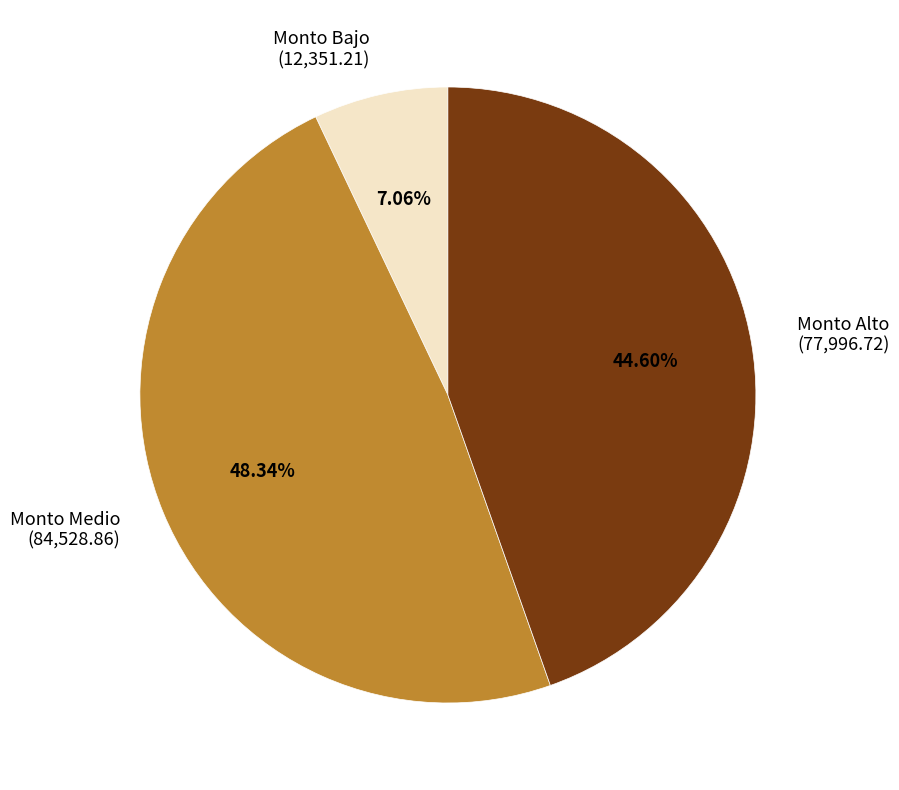

Which category has the biggest portion of the pie?

Monto Medio (84,528.86)